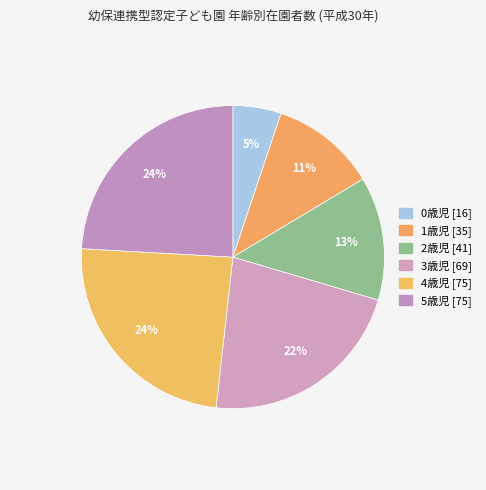

Count the number of slices in the pie.

6